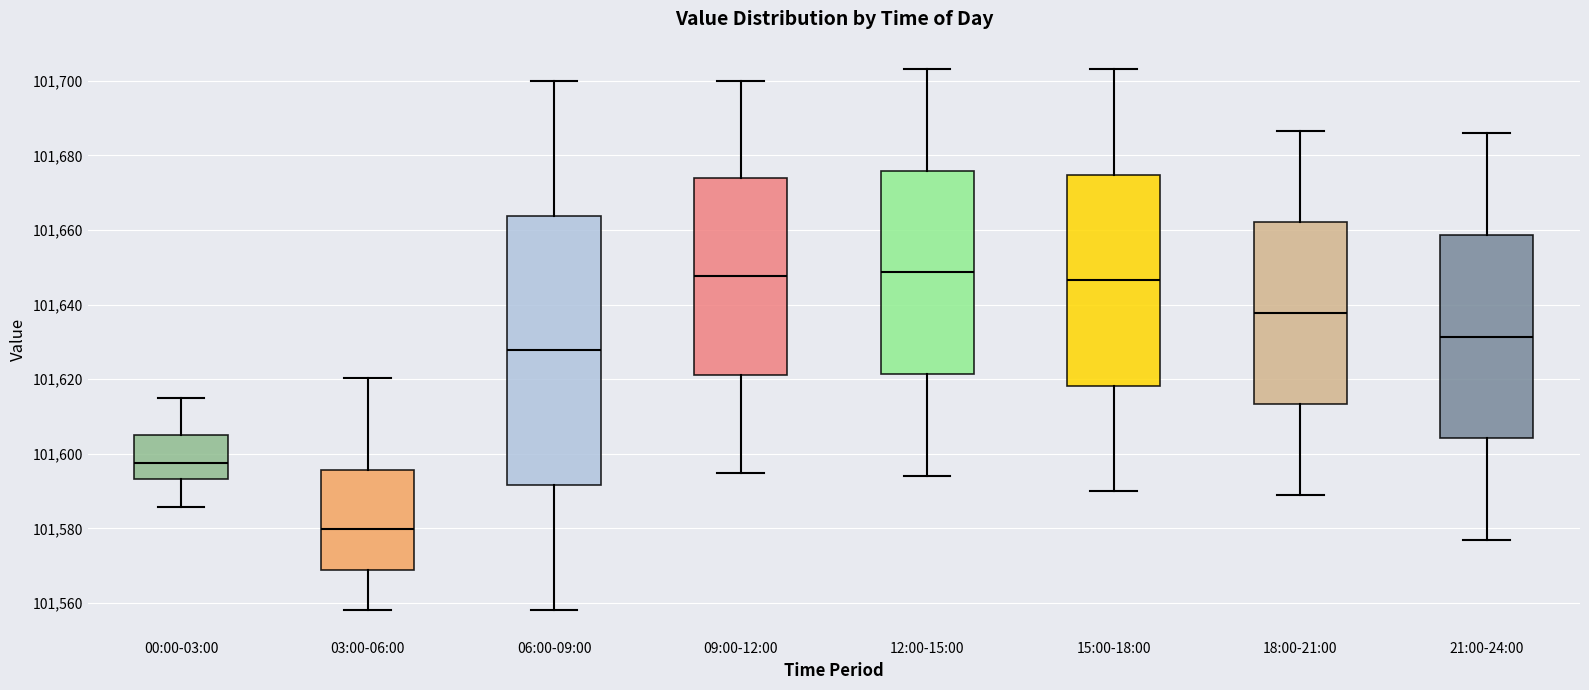

Where is the lower edge of the box for 03:00-06:00 on the y-axis? The values are not printed on the chart, so give them approximately, as read against the axis.

101568